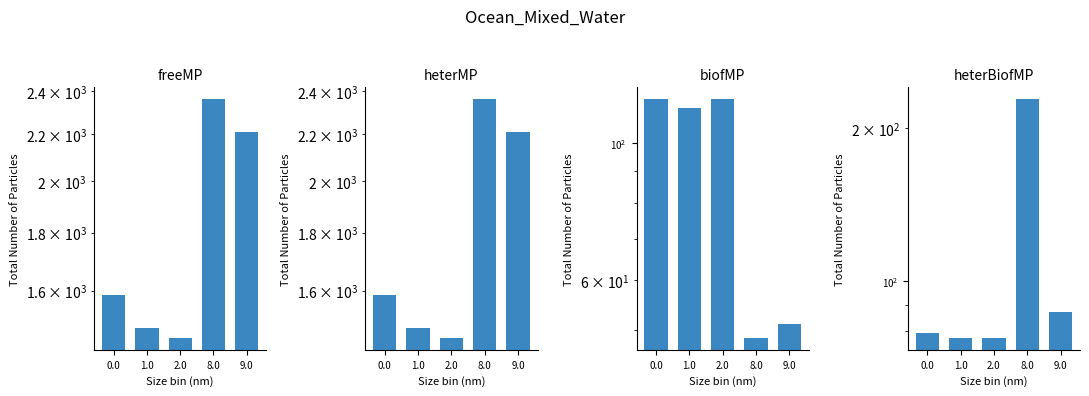

What is the total value across all series at 1.0?

3159.5